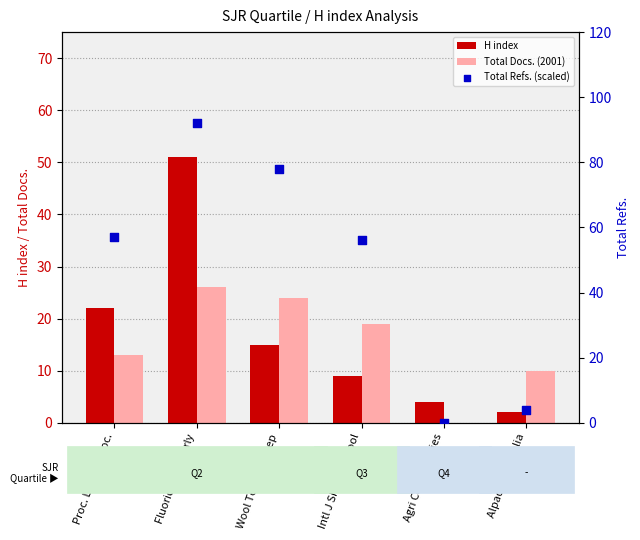

Is the value of Total Refs. (scaled) at Fluoride Quarterly greater than the value of H index at Alpacas Australia?

Yes